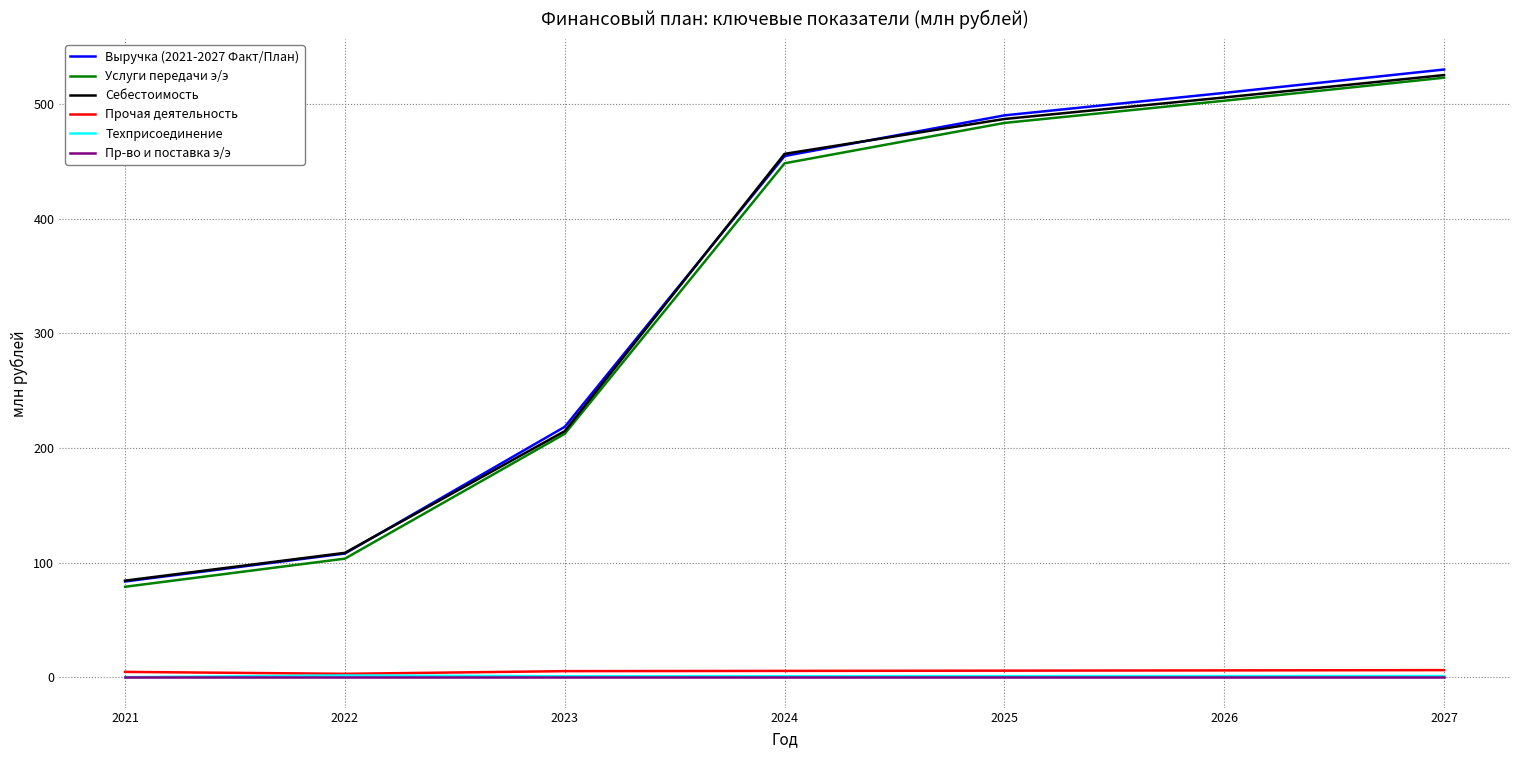

True or false: Услуги передачи э/э and Пр-во и поставка э/э intersect in this chart.

False